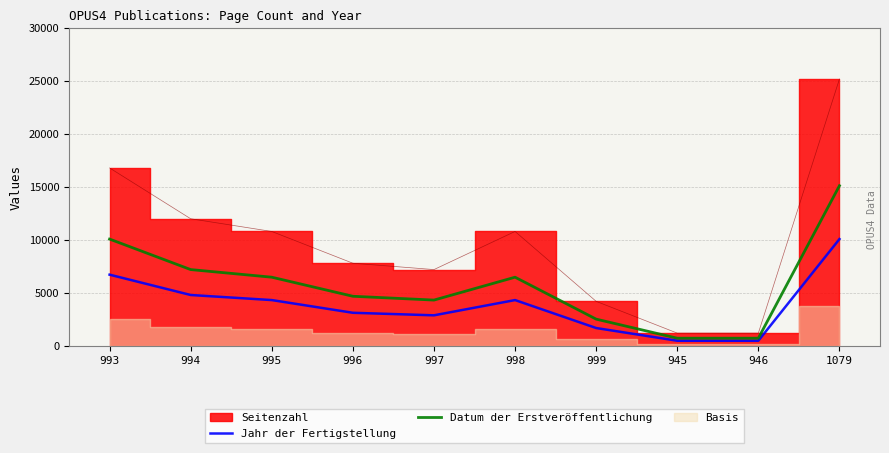

Which category has the highest value in the Jahr der Fertigstellung series?

1079